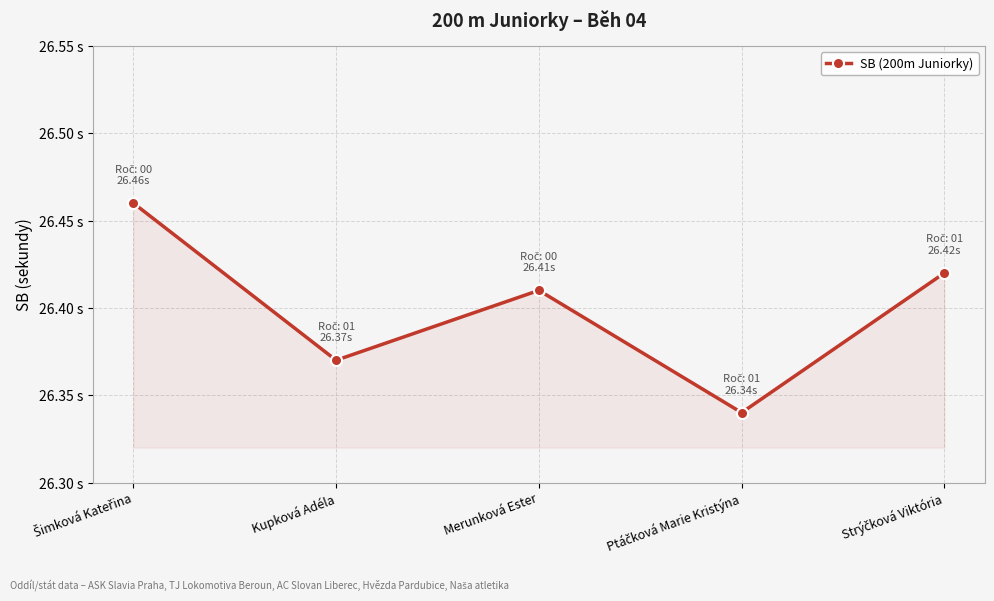

Rank the categories by value from highest to lowest.

Šimková Kateřina, Strýčková Viktória, Merunková Ester, Kupková Adéla, Ptáčková Marie Kristýna